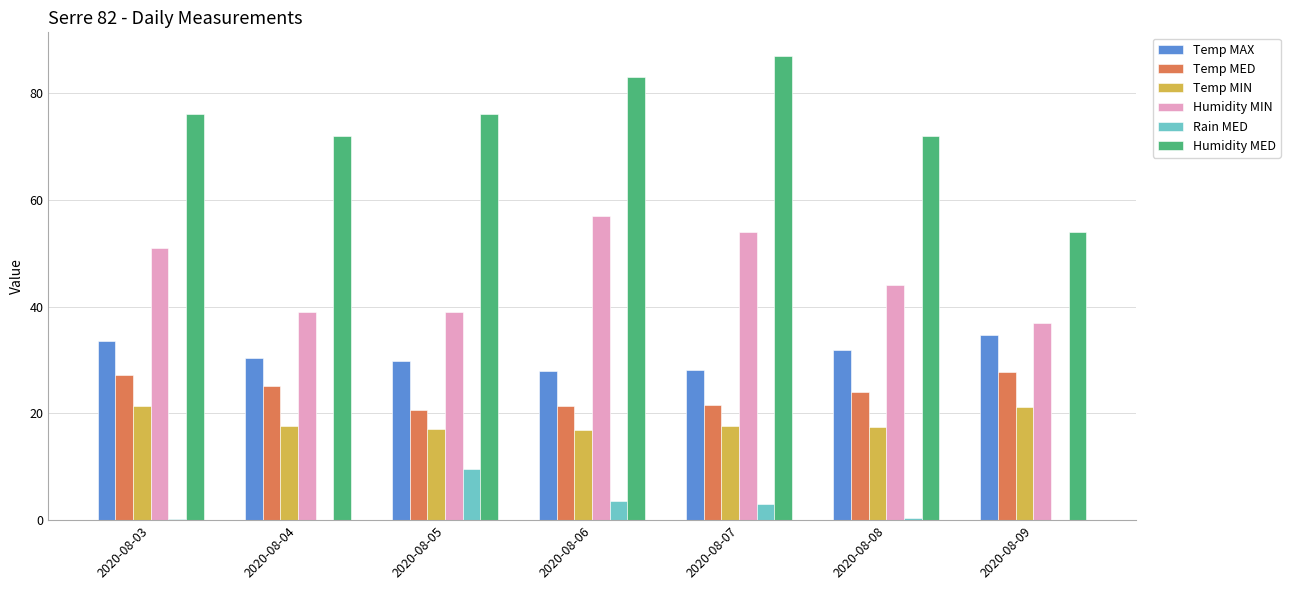

What are all the series names shown in the legend?

Temp MAX, Temp MED, Temp MIN, Humidity MIN, Rain MED, Humidity MED